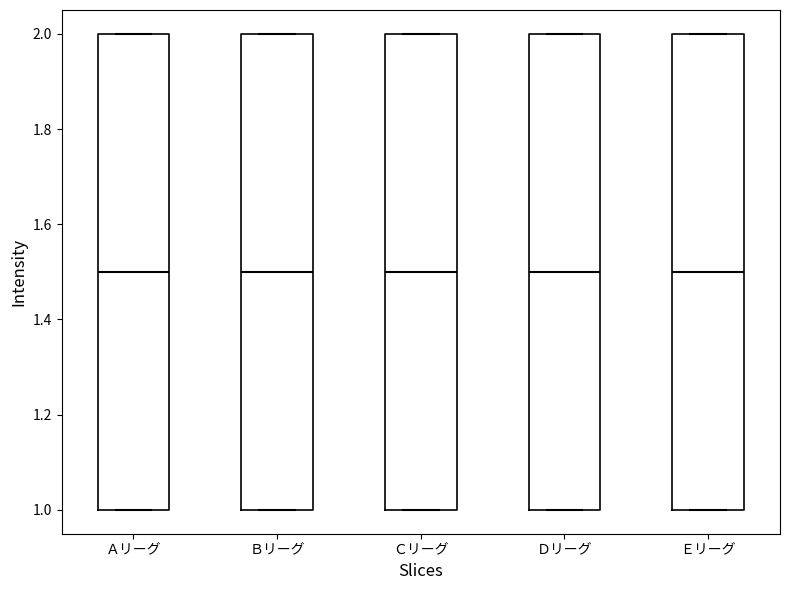

Reading left to right, read every box against the y-axis: the position of its median line, the range the box covers, and the ends of its whiskers. The values are not printed on the chart, so give them approximately, as read against the axis.

Ａリーグ: median 1.5, box 1.0 to 2.0, whiskers 1.0 to 2.0
Ｂリーグ: median 1.5, box 1.0 to 2.0, whiskers 1.0 to 2.0
Ｃリーグ: median 1.5, box 1.0 to 2.0, whiskers 1.0 to 2.0
Ｄリーグ: median 1.5, box 1.0 to 2.0, whiskers 1.0 to 2.0
Ｅリーグ: median 1.5, box 1.0 to 2.0, whiskers 1.0 to 2.0